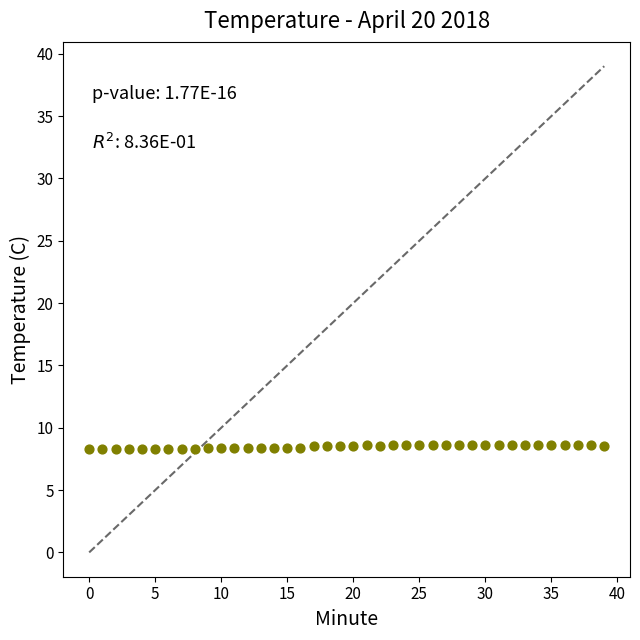

What is the range of Y values (max minus min)?

0.3